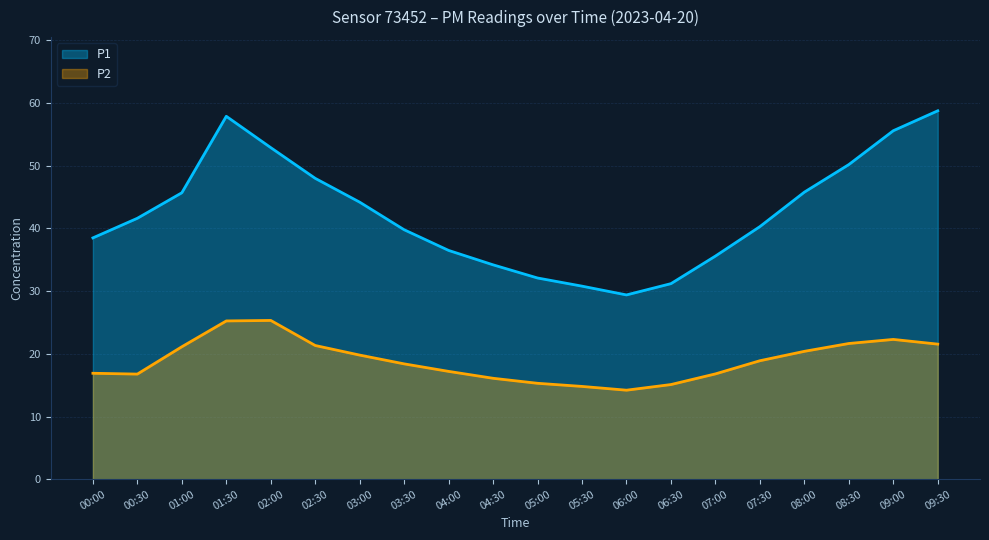

At which label is P1 closest to 44?

03:00